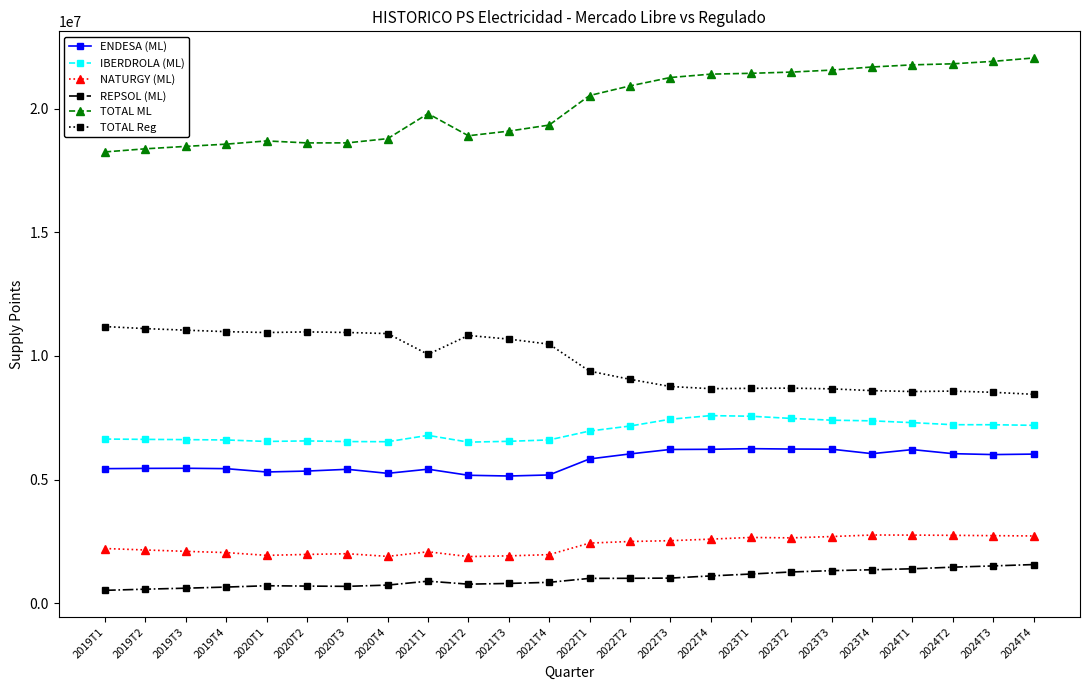

What value does the TOTAL Reg series have at 2023T3, to the nearest 50?

8668600